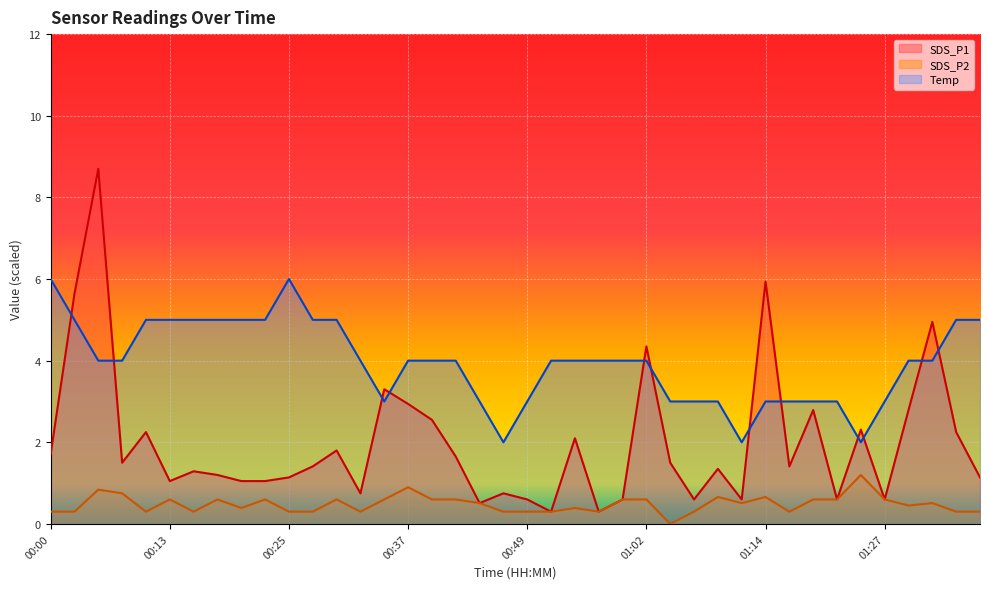

What is the spread (max minus min) of values at 01:04?

3.0